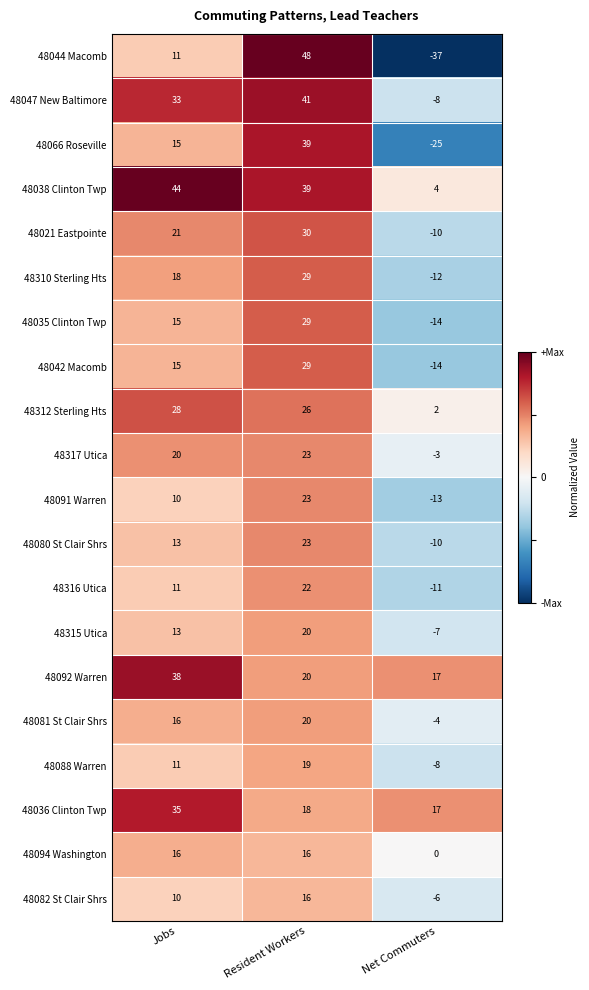

At which category is the sum across all series the highest?

Resident Workers